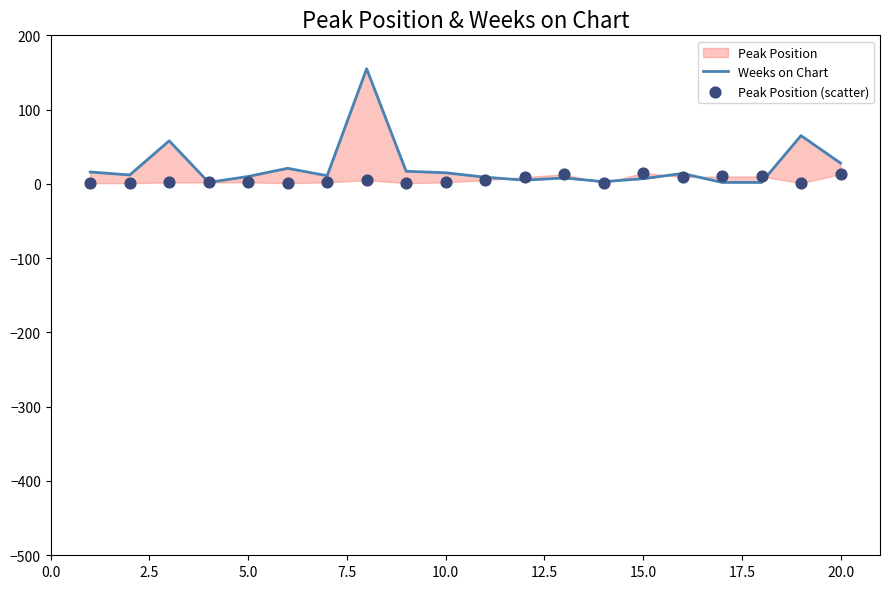

Which series has the largest total across all categories?

Weeks on Chart